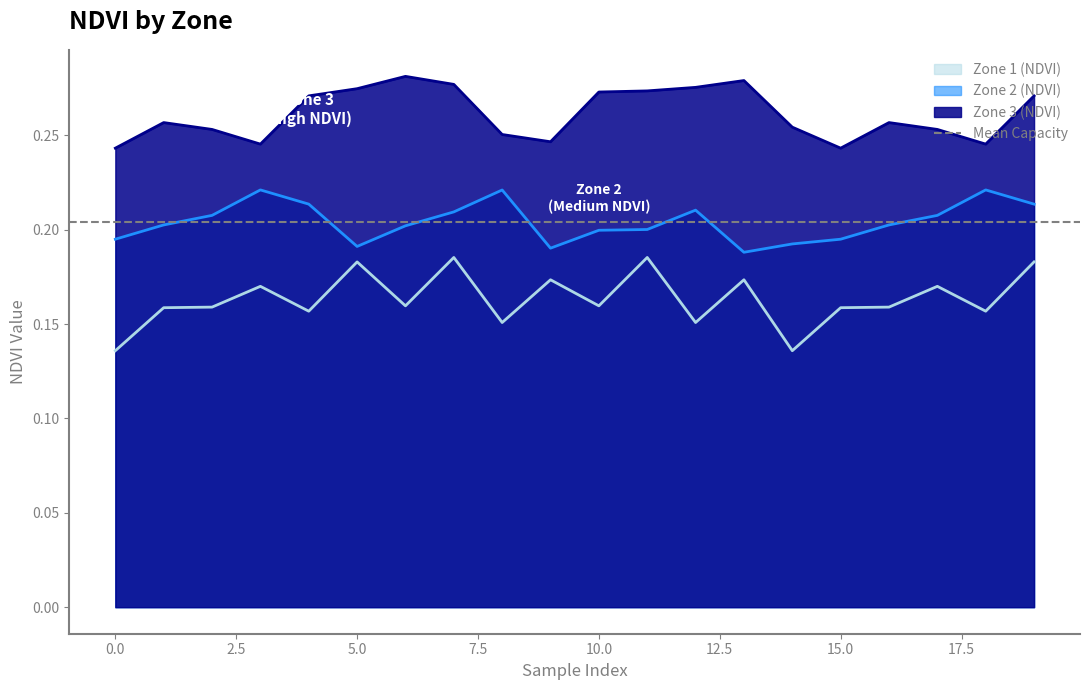

What is the value of the Zone 1 (NDVI) point at the 2nd from the left?

0.2